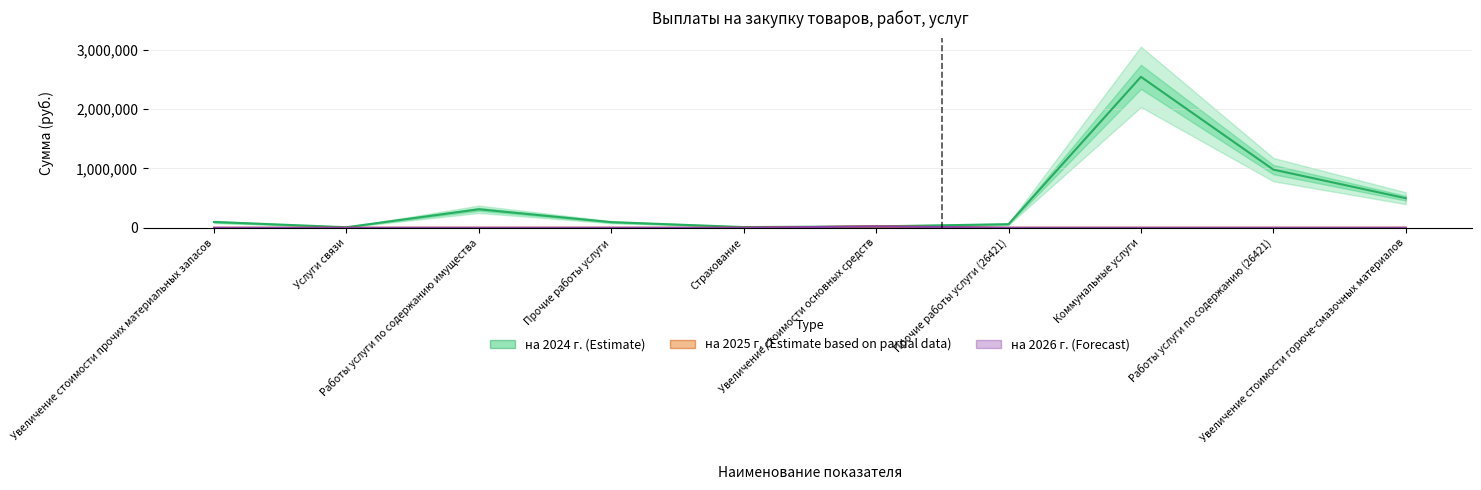

Reading left to right, transcribe all the data shown in this chart.

на 2024 г. (Estimate): Увеличение стоимости прочих материальных запасов=97927.1	Услуги связи=9181.4	Работы услуги по содержанию имущества=312020.0	Прочие работы услуги=95000.0	Страхование=12000.0	Увеличение стоимости основных средств=23362.0	Прочие работы услуги (26421)=60500.0	Коммунальные услуги=2545807.8	Работы услуги по содержанию (26421)=981455.1	Увеличение стоимости горюче-смазочных материалов=498808.7
на 2025 г. (Estimate based on partial data): Увеличение стоимости прочих материальных запасов=0.0	Услуги связи=0.0	Работы услуги по содержанию имущества=0.0	Прочие работы услуги=0.0	Страхование=0.0	Увеличение стоимости основных средств=23362.0	Прочие работы услуги (26421)=0.0	Коммунальные услуги=0.0	Работы услуги по содержанию (26421)=0.0	Увеличение стоимости горюче-смазочных материалов=0.0
на 2026 г. (Forecast): Увеличение стоимости прочих материальных запасов=0.0	Услуги связи=0.0	Работы услуги по содержанию имущества=0.0	Прочие работы услуги=0.0	Страхование=0.0	Увеличение стоимости основных средств=23362.0	Прочие работы услуги (26421)=0.0	Коммунальные услуги=0.0	Работы услуги по содержанию (26421)=0.0	Увеличение стоимости горюче-смазочных материалов=0.0